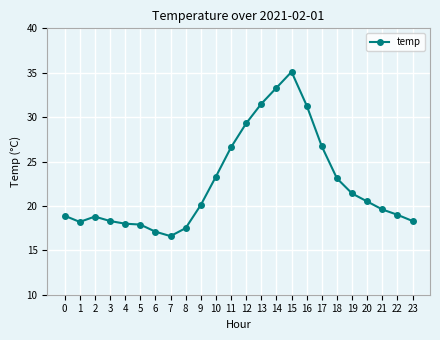

Read the value at 11.

26.6